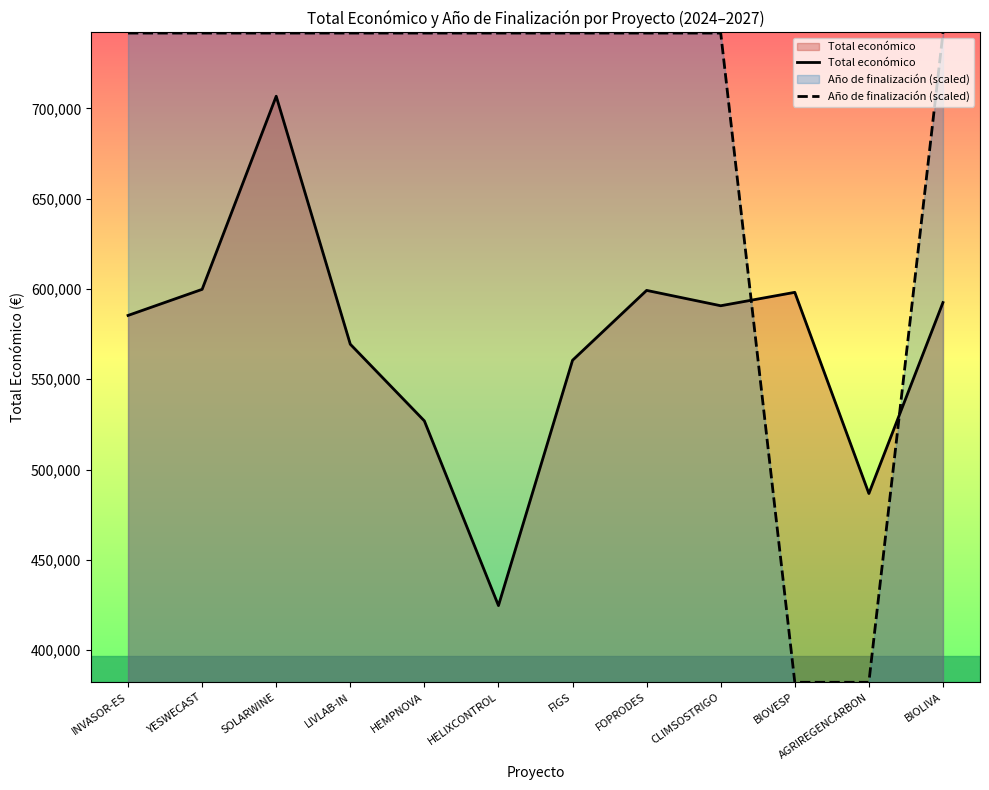

Reading left to right, transcribe all the data shown in this chart.

Total económico: INVASOR-ES=585346.0	YESWECAST=599792.0	SOLARWINE=706697.0	LIVLAB-IN=569416.0	HEMPNOVA=526962.0	HELIXCONTROL=424720.0	FIGS=560529.0	FOPRODES=599211.0	CLIMSOSTRIGO=590712.0	BIOVESP=598139.0	AGRIREGENCARBON=486756.0	BIOLIVA=592475.0
Año de finalización (scaled): INVASOR-ES=741672.4	YESWECAST=741672.4	SOLARWINE=741672.4	LIVLAB-IN=741672.4	HEMPNOVA=741672.4	HELIXCONTROL=741672.4	FIGS=741672.4	FOPRODES=741672.4	CLIMSOSTRIGO=741672.4	BIOVESP=382248.0	AGRIREGENCARBON=382248.0	BIOLIVA=741672.4